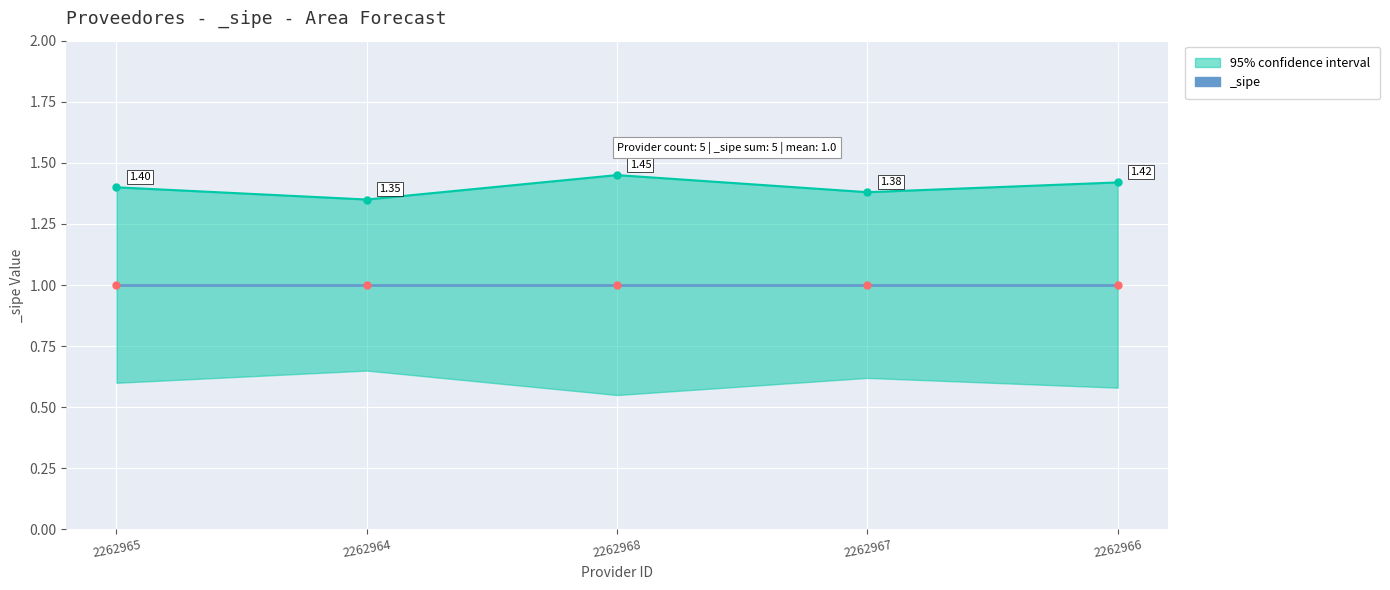

The _sipe series shows 1.0 at 2262964. True or false?

True